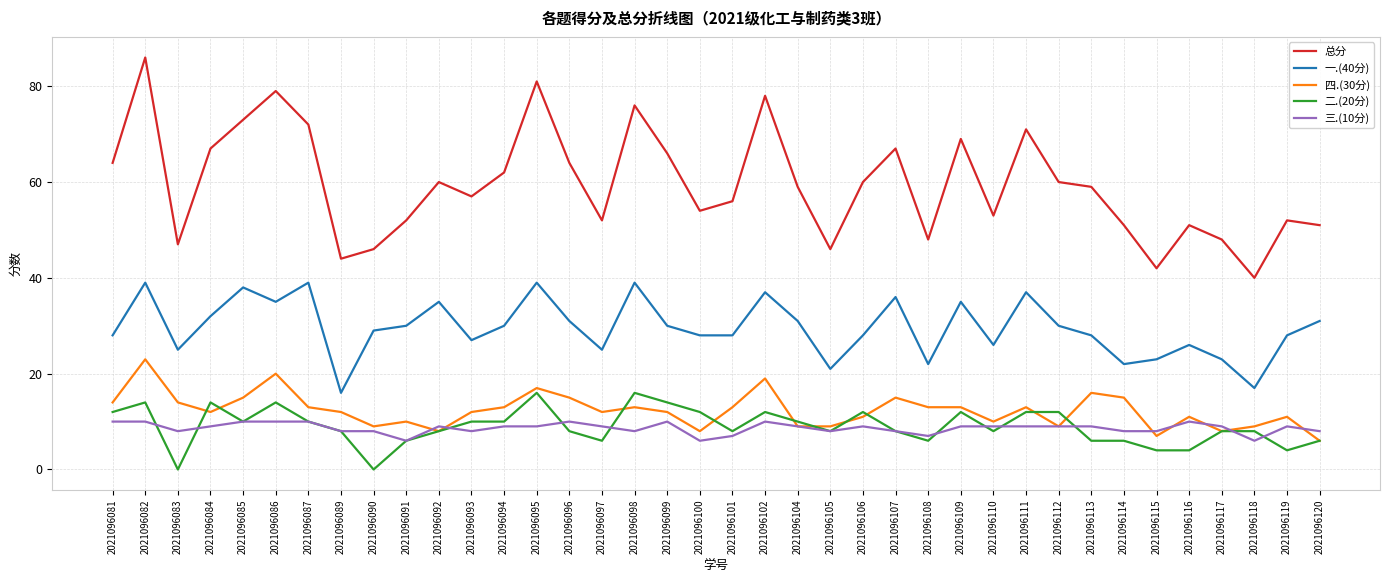

Does the chart have visible grid lines?

Yes